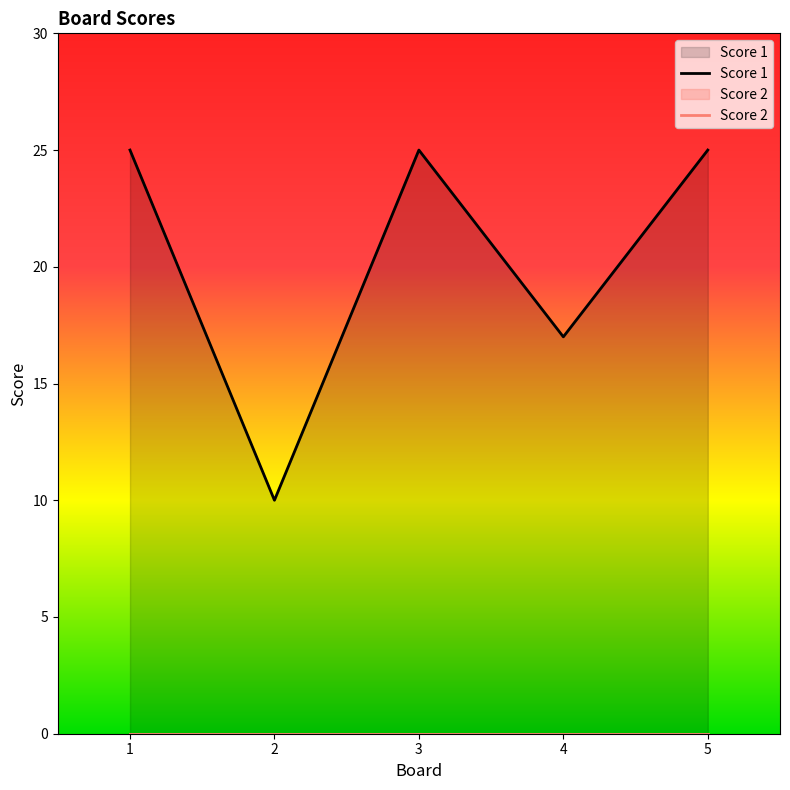

At how many categories does at least one series exceed 23?

3